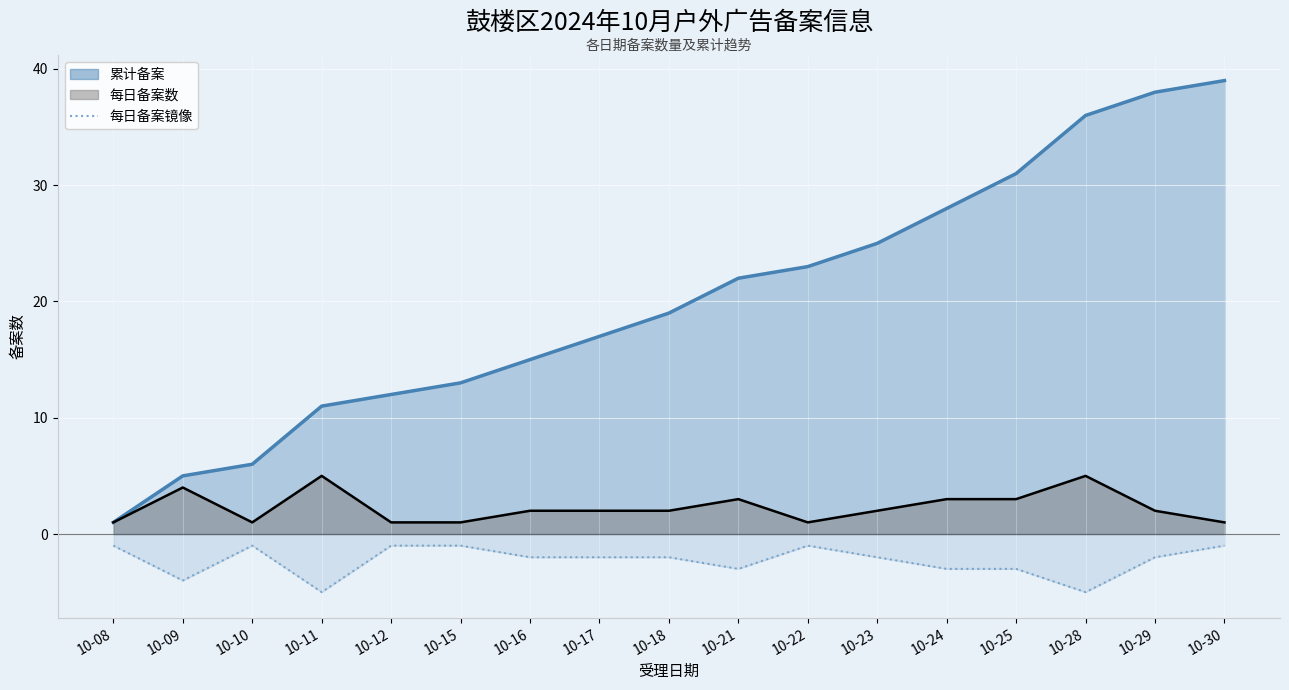

How many points are lower than both their immediate neighbors (excluding endpoints)?

4